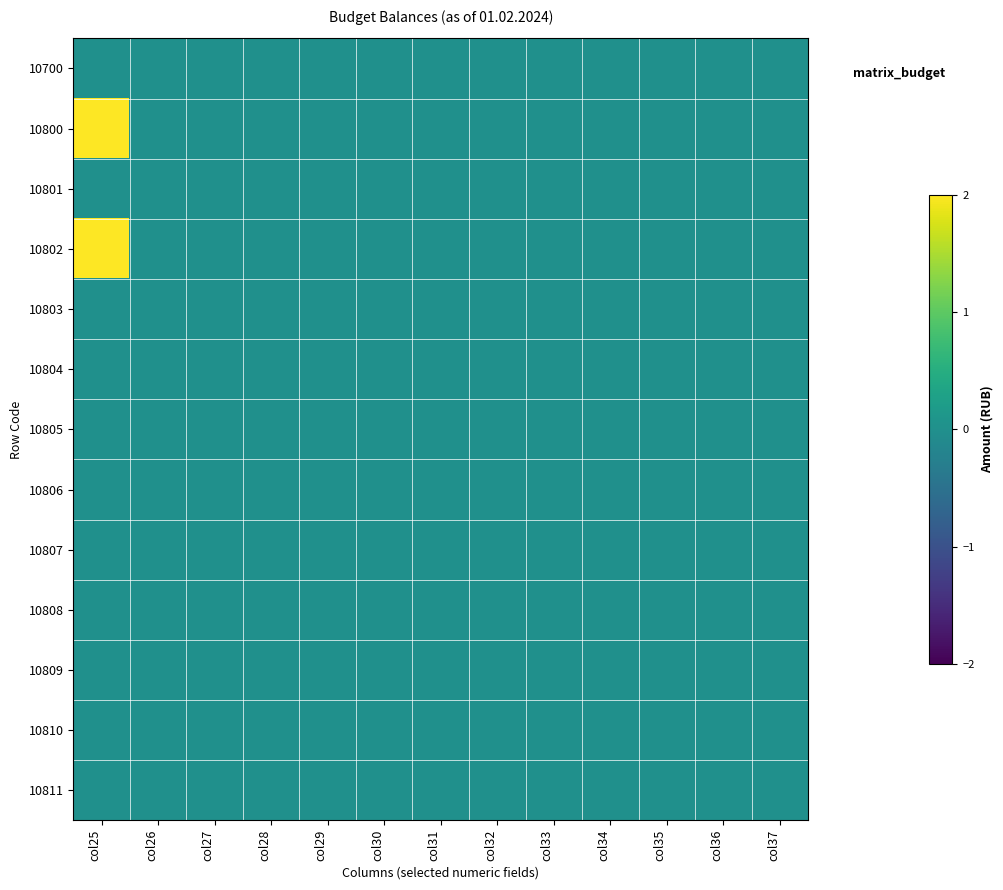

Reading left to right, extract all data points from this chart.

10700: col25=0	col26=0	col27=0	col28=0	col29=0	col30=0	col31=0	col32=0	col33=0	col34=0	col35=0	col36=0	col37=0
10800: col25=2	col26=0	col27=0	col28=0	col29=0	col30=0	col31=0	col32=0	col33=0	col34=0	col35=0	col36=0	col37=0
10801: col25=0	col26=0	col27=0	col28=0	col29=0	col30=0	col31=0	col32=0	col33=0	col34=0	col35=0	col36=0	col37=0
10802: col25=2	col26=0	col27=0	col28=0	col29=0	col30=0	col31=0	col32=0	col33=0	col34=0	col35=0	col36=0	col37=0
10803: col25=0	col26=0	col27=0	col28=0	col29=0	col30=0	col31=0	col32=0	col33=0	col34=0	col35=0	col36=0	col37=0
10804: col25=0	col26=0	col27=0	col28=0	col29=0	col30=0	col31=0	col32=0	col33=0	col34=0	col35=0	col36=0	col37=0
10805: col25=0	col26=0	col27=0	col28=0	col29=0	col30=0	col31=0	col32=0	col33=0	col34=0	col35=0	col36=0	col37=0
10806: col25=0	col26=0	col27=0	col28=0	col29=0	col30=0	col31=0	col32=0	col33=0	col34=0	col35=0	col36=0	col37=0
10807: col25=0	col26=0	col27=0	col28=0	col29=0	col30=0	col31=0	col32=0	col33=0	col34=0	col35=0	col36=0	col37=0
10808: col25=0	col26=0	col27=0	col28=0	col29=0	col30=0	col31=0	col32=0	col33=0	col34=0	col35=0	col36=0	col37=0
10809: col25=0	col26=0	col27=0	col28=0	col29=0	col30=0	col31=0	col32=0	col33=0	col34=0	col35=0	col36=0	col37=0
10810: col25=0	col26=0	col27=0	col28=0	col29=0	col30=0	col31=0	col32=0	col33=0	col34=0	col35=0	col36=0	col37=0
10811: col25=0	col26=0	col27=0	col28=0	col29=0	col30=0	col31=0	col32=0	col33=0	col34=0	col35=0	col36=0	col37=0